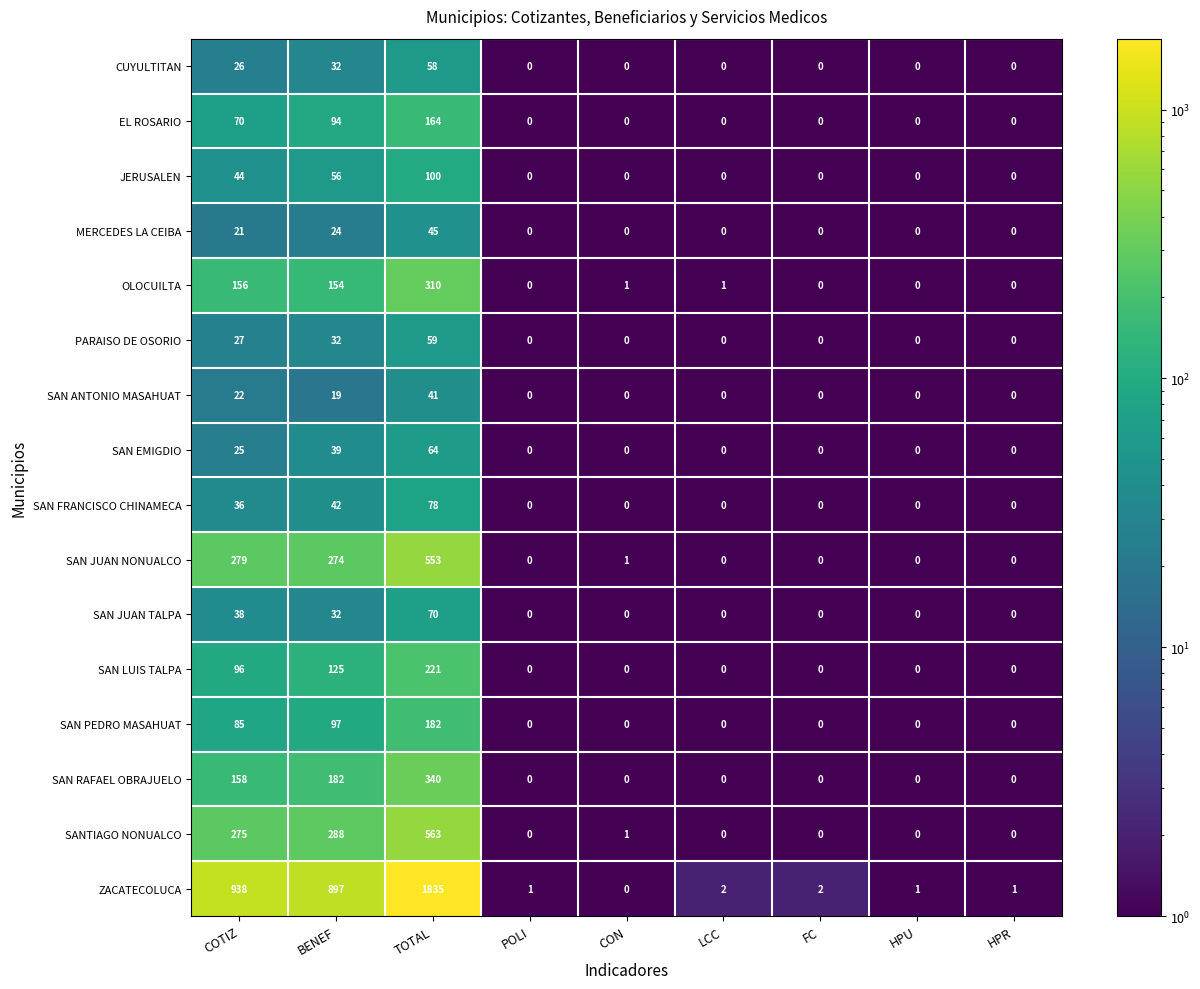

At which category is the sum across all series the highest?

TOTAL